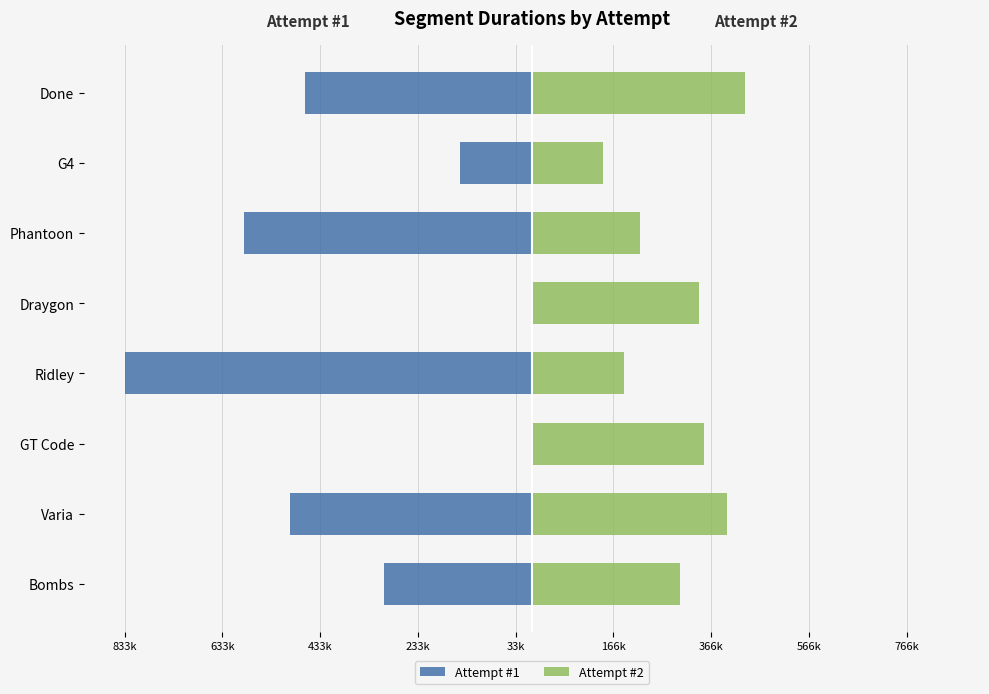

At how many categories does at least one series exceed -239189?

8